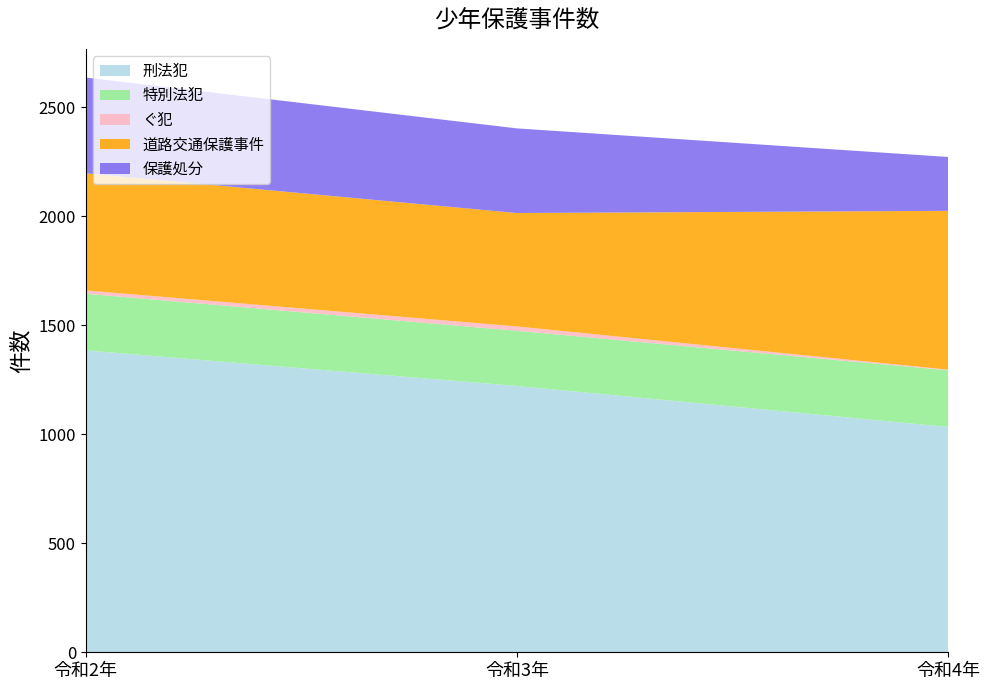

Reading right to left, extract all data points from this chart.

刑法犯: 1033	1221	1384
特別法犯: 260	253	260
ぐ犯: 3	20	15
道路交通保護事件: 728	520	537
保護処分: 247	388	439